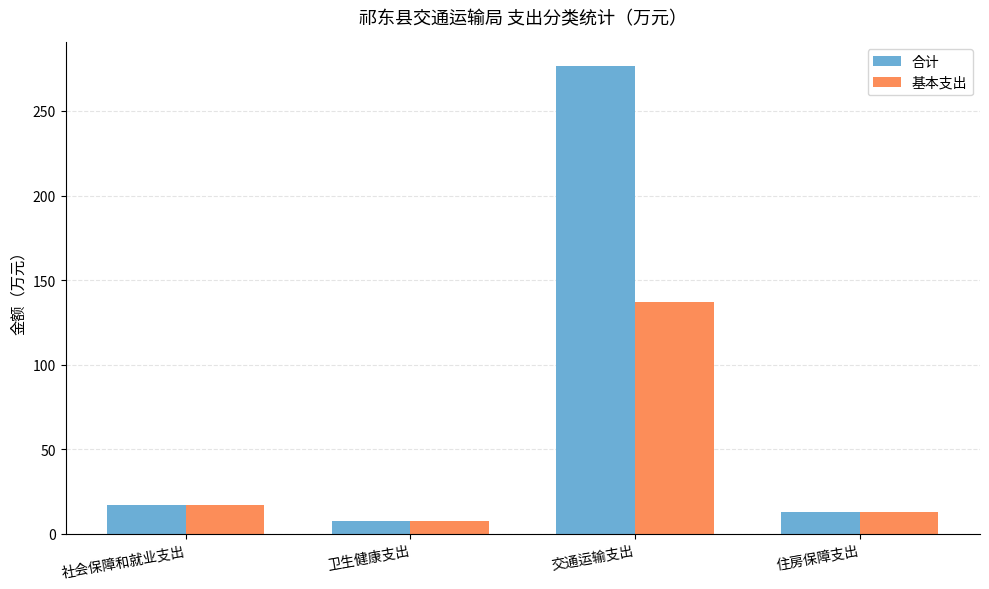

What position from the right is 交通运输支出?

2